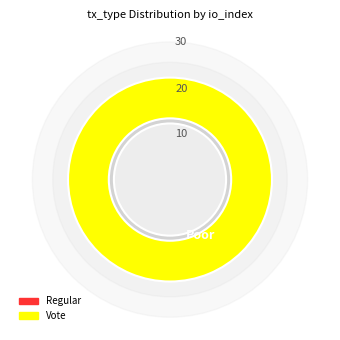

Is there any slice that represents more than half of the pie?

Yes